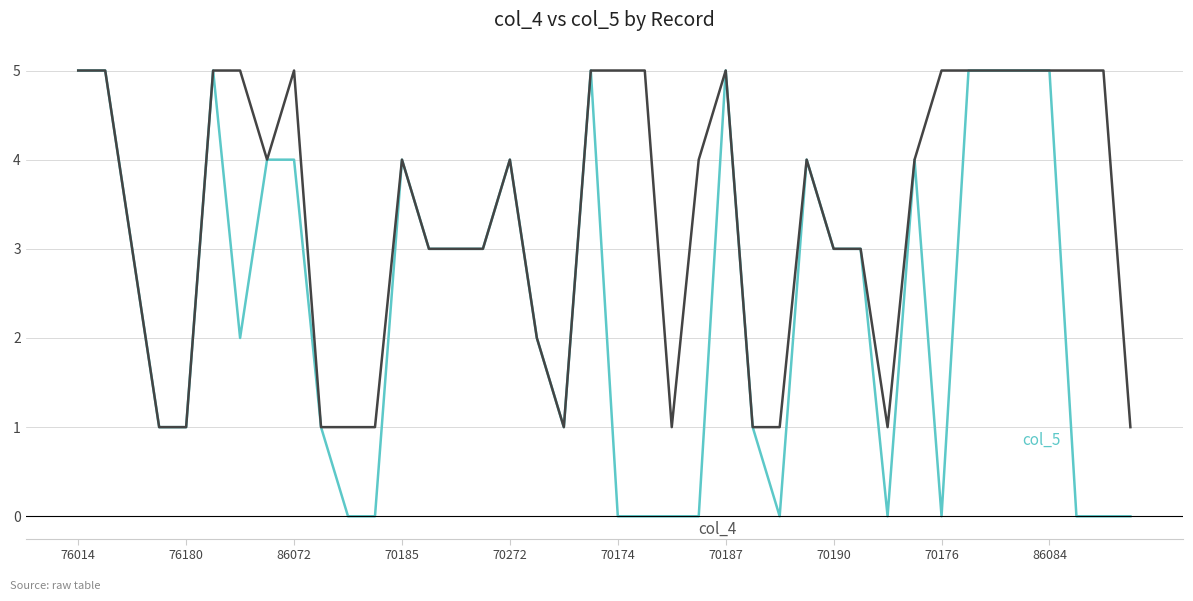

What is the maximum value shown in the chart?

5